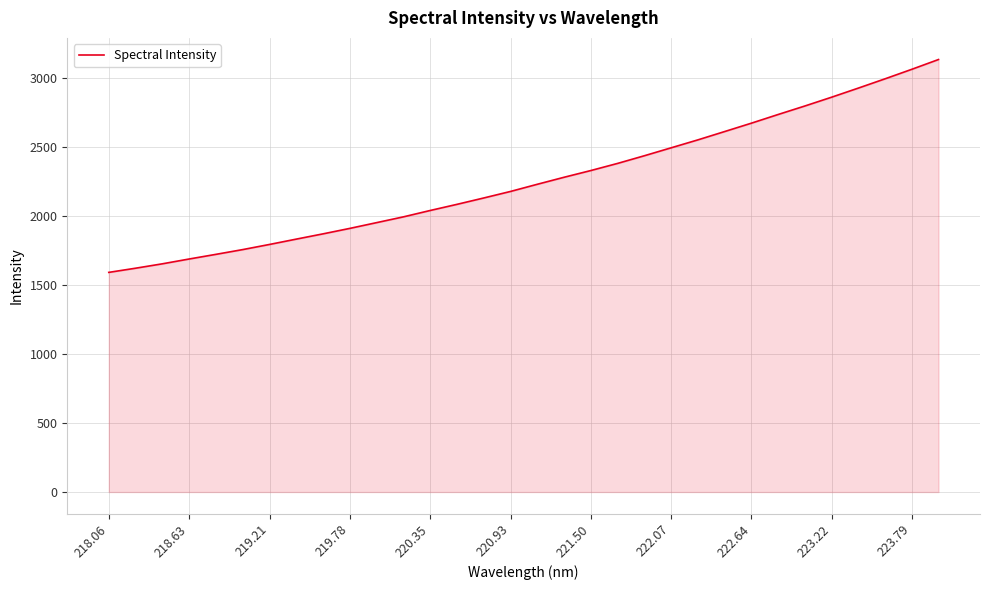

What is the difference between the maximum and minimum values?

1542.3